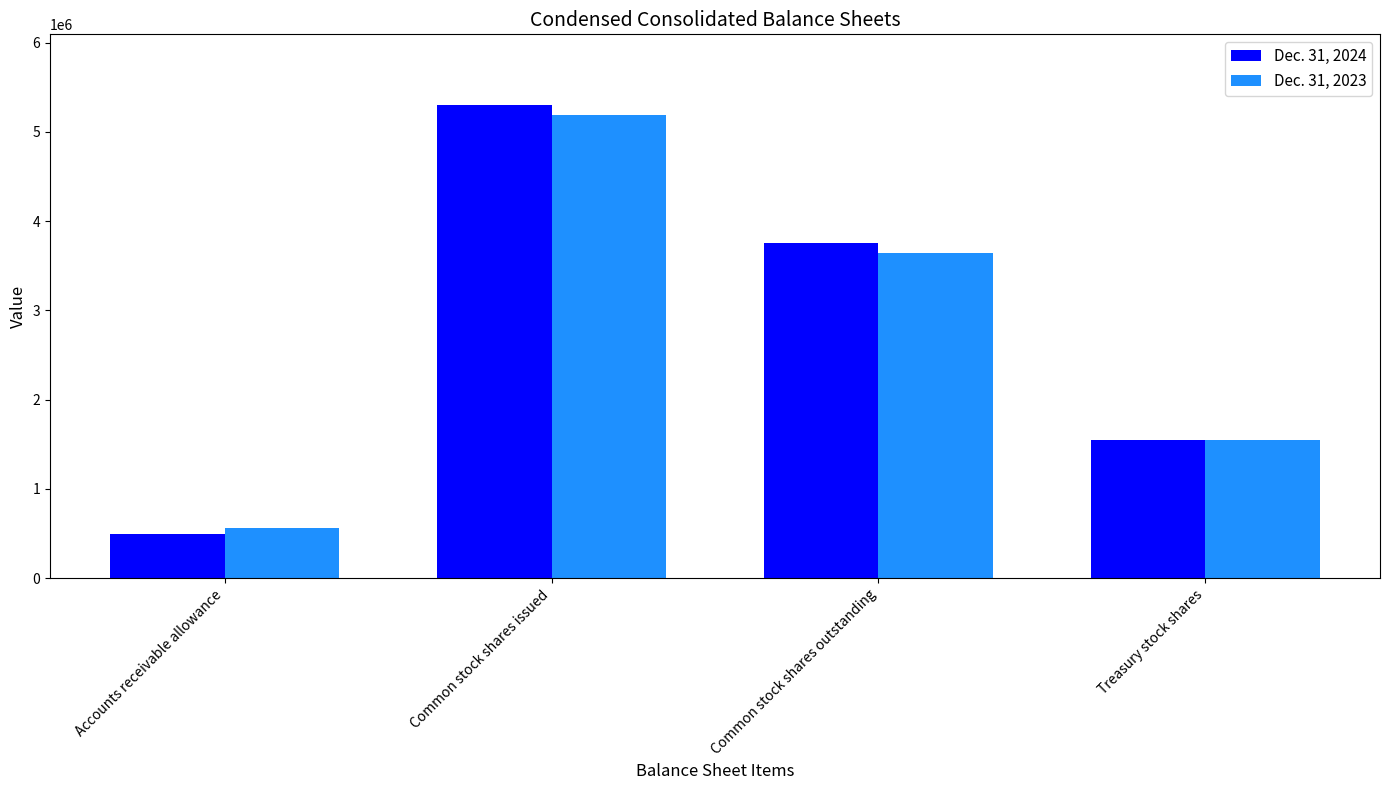

At which category is the sum across all series the highest?

Common stock shares issued